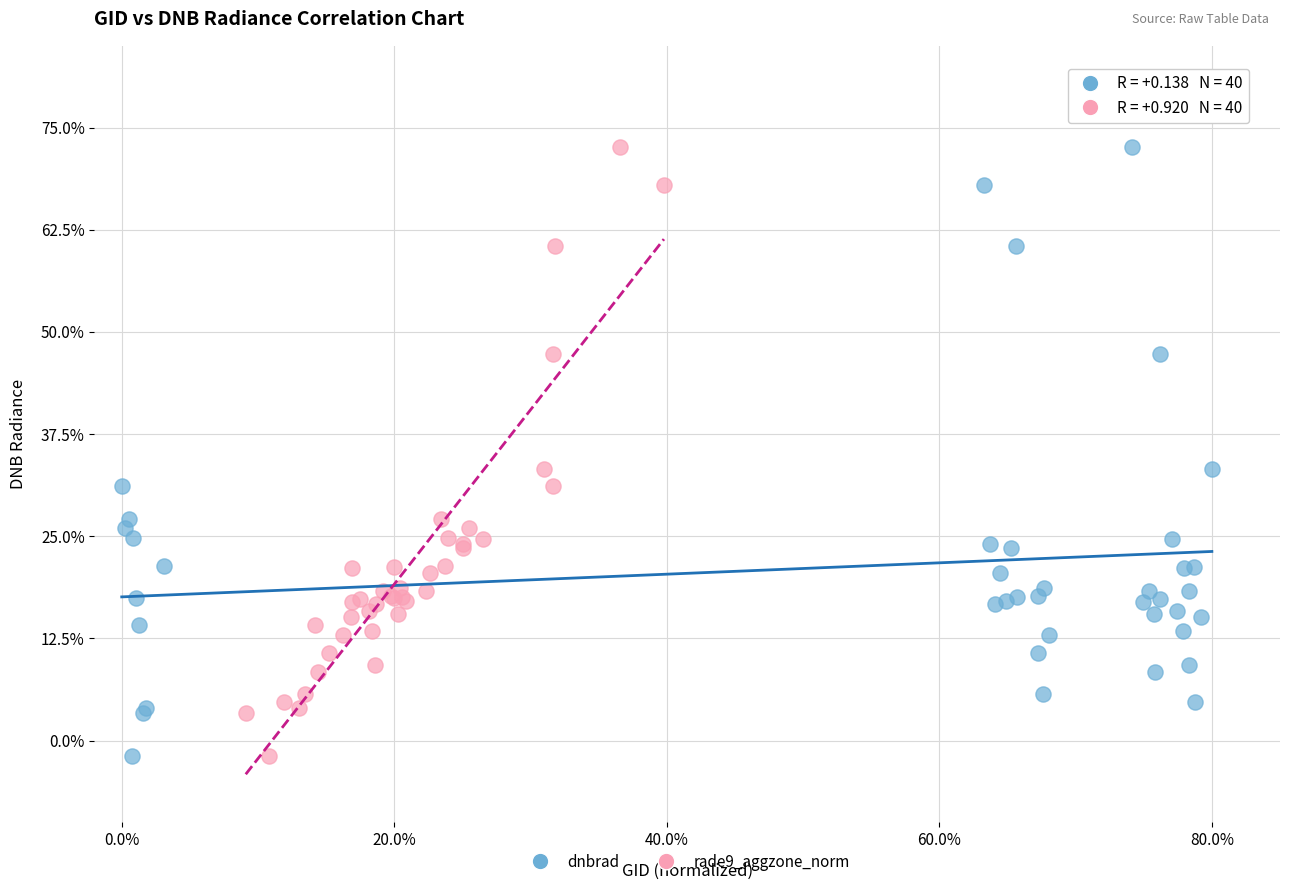

What are all the series names shown in the legend?

dnbrad, rade9_aggzone_norm